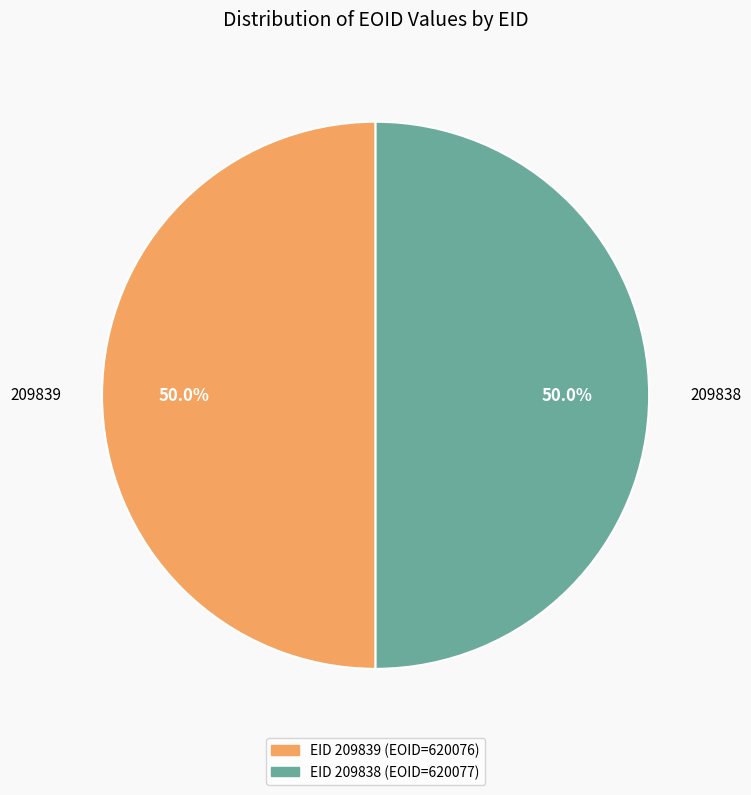

What percentage is NOT represented by 209838?

50.0%